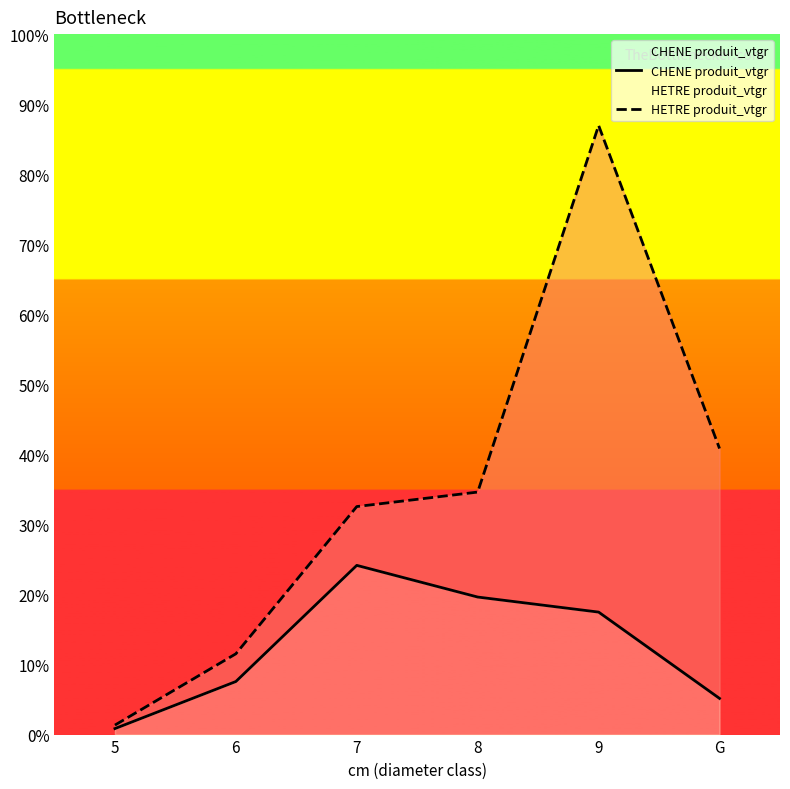

Rank the series by their maximum value, from highest to lowest.

HETRE produit_vtgr, CHENE produit_vtgr